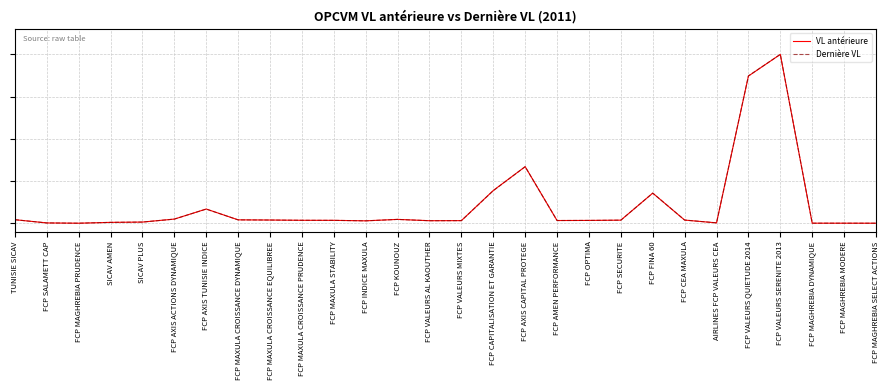

What are all the series names shown in the legend?

VL antérieure, Dernière VL